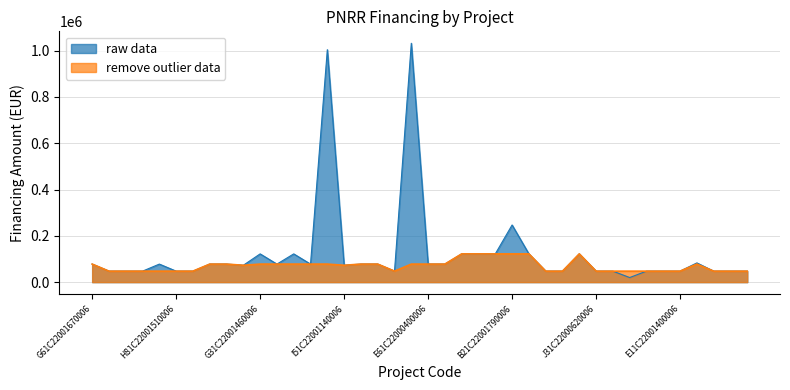

Rank the series by their maximum value, from highest to lowest.

raw data, remove outlier data